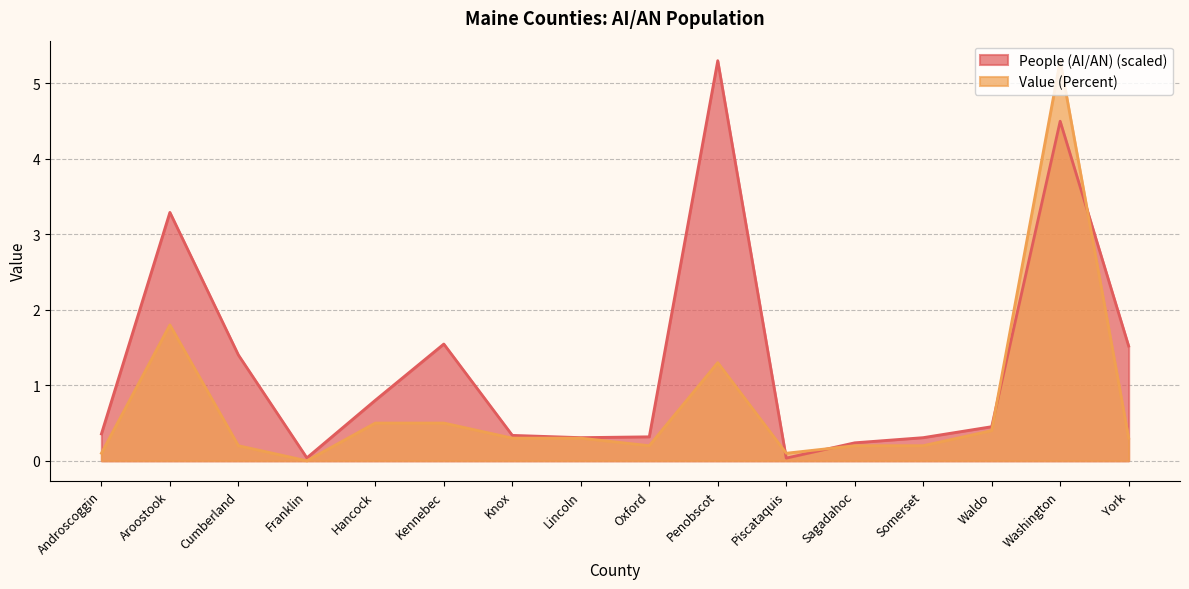

What position from the right is Franklin?

13